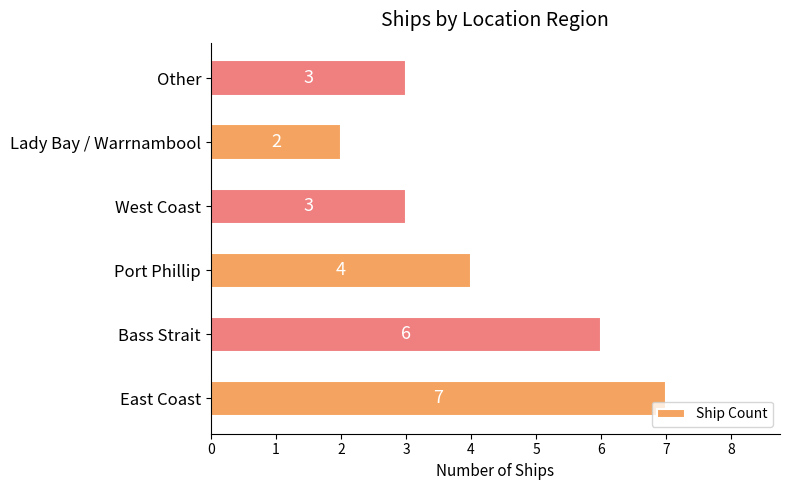

How many values are below 4?

3